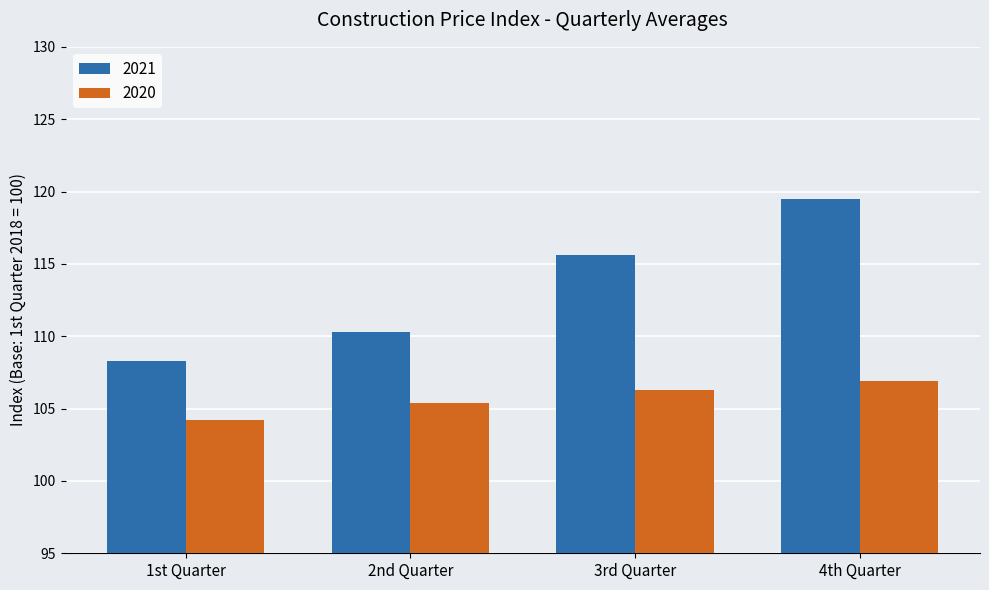

List the labels in order of 2021 value, largest first.

4th Quarter, 3rd Quarter, 2nd Quarter, 1st Quarter